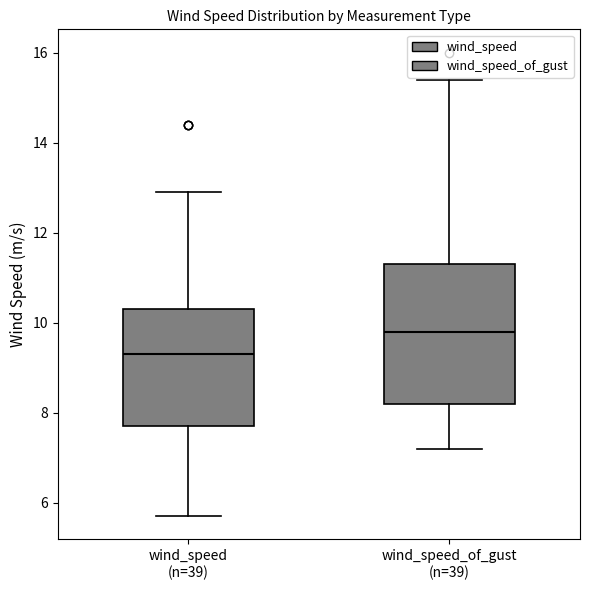

Where does the median line of the box for wind_speed_of_gust (n=39) sit on the y-axis? The values are not printed on the chart, so give them approximately, as read against the axis.

9.8